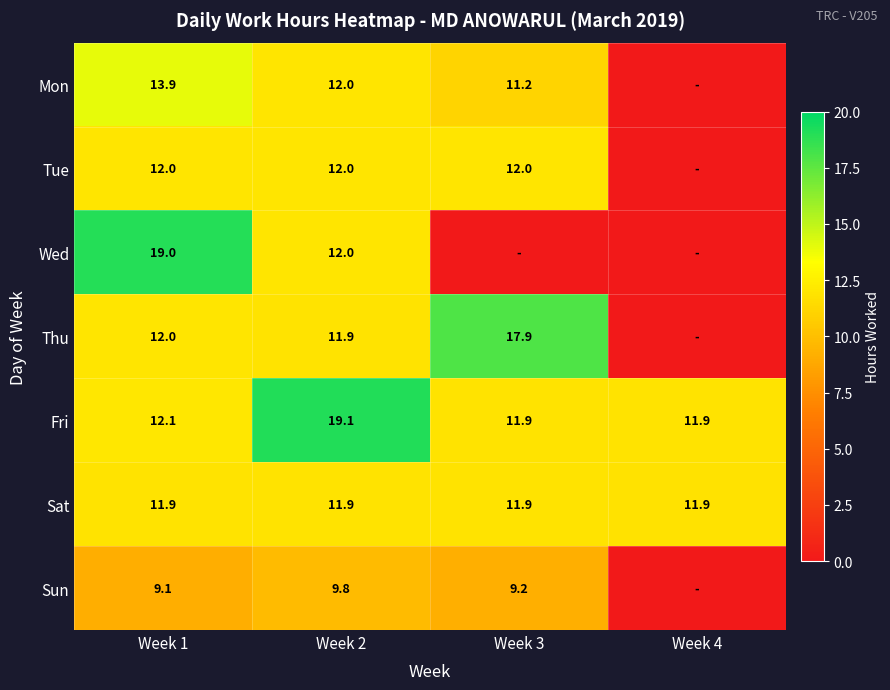

Count the number of categories in the chart.

4